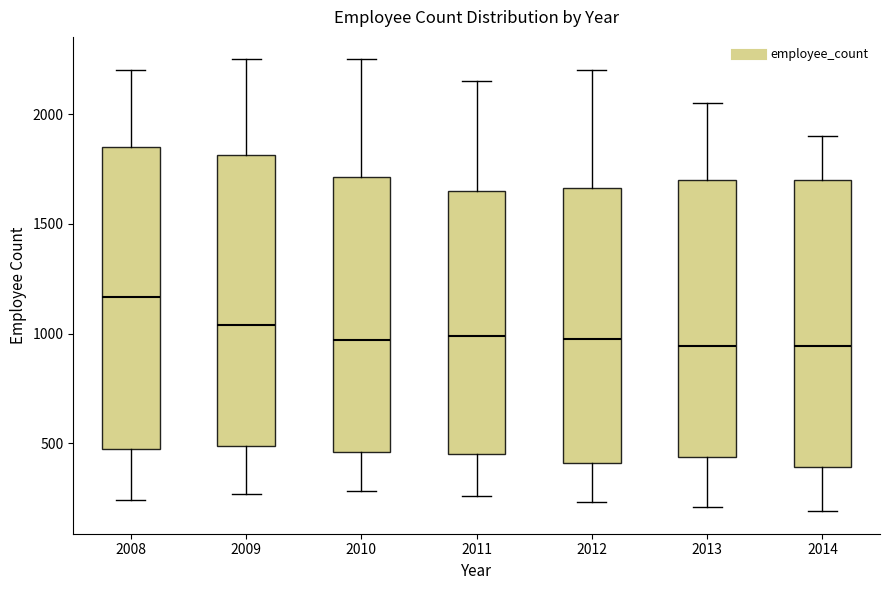

Reading left to right, transcribe this box plot: for each box, give where its median line is, the range the box spans, and where its two whiskers end, as read against the y-axis. The values are not printed on the chart, so give them approximately, as read against the axis.

2008: median 1150, box 450 to 1850, whiskers 250 to 2200
2009: median 1050, box 500 to 1800, whiskers 250 to 2250
2010: median 950, box 450 to 1700, whiskers 300 to 2250
2011: median 1000, box 450 to 1650, whiskers 250 to 2150
2012: median 1000, box 400 to 1650, whiskers 250 to 2200
2013: median 950, box 450 to 1700, whiskers 200 to 2050
2014: median 950, box 400 to 1700, whiskers 200 to 1900